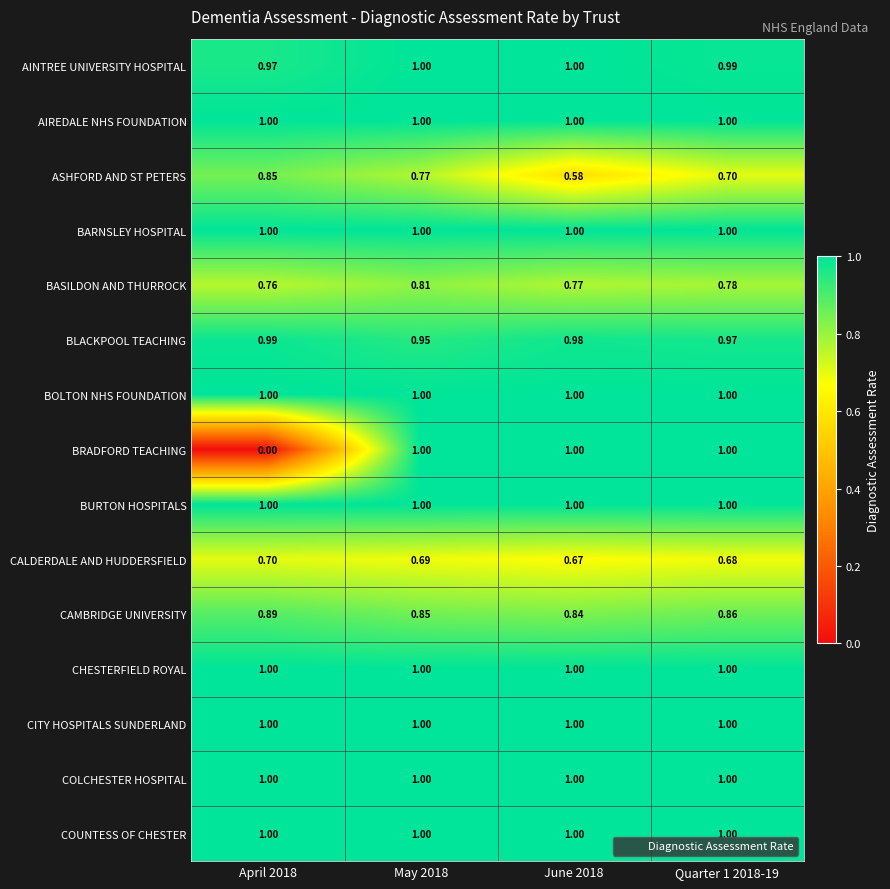

Is the value of BLACKPOOL TEACHING at June 2018 greater than the value of CHESTERFIELD ROYAL at May 2018?

No